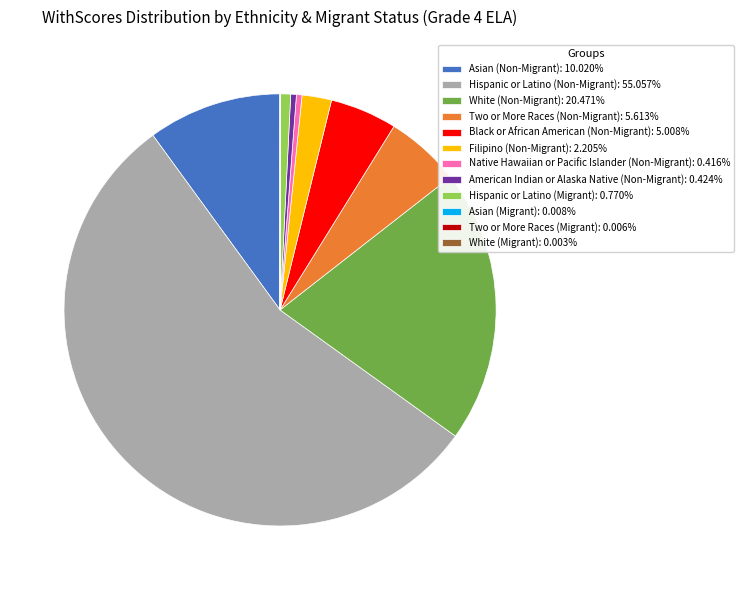

Do White (Non-Migrant): 20.471% and Native Hawaiian or Pacific Islander (Non-Migrant): 0.416% together represent more than half of the pie?

No